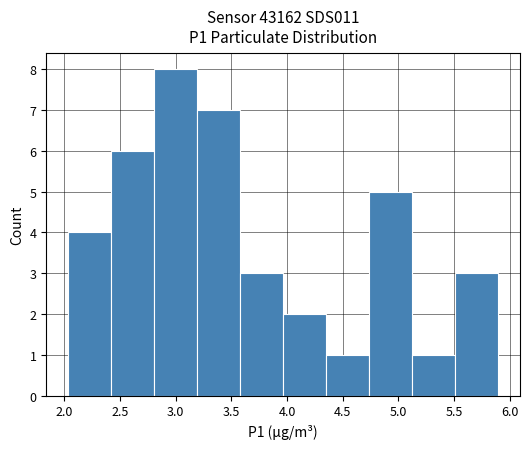

Reading left to right, transcribe this chart: for each bar, give the range it covers on the x-axis and its height. Neither the bar edges nor the heights are printed on the chart, so give them approximately, as read against the axes.

2.05 to 2.40: 4
2.40 to 2.80: 6
2.80 to 3.20: 8
3.20 to 3.60: 7
3.60 to 3.95: 3
3.95 to 4.35: 2
4.35 to 4.75: 1
4.75 to 5.15: 5
5.15 to 5.50: 1
5.50 to 5.90: 3